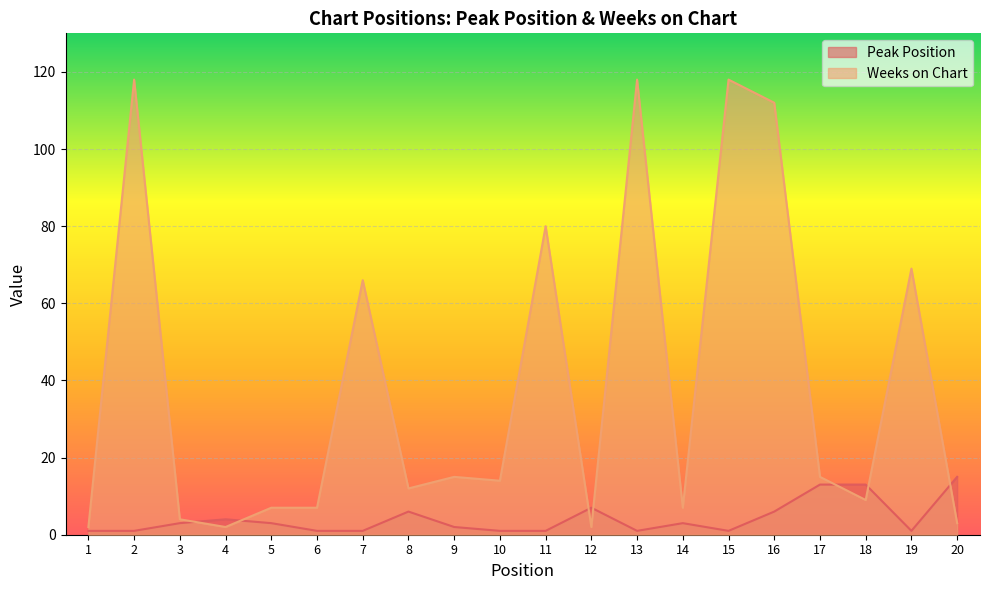

Is the value of Weeks on Chart at 9 greater than the value of Peak Position at 19?

Yes